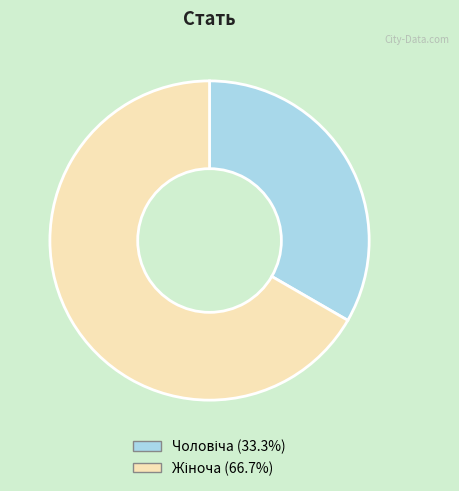

Does any single category account for the majority?

Yes